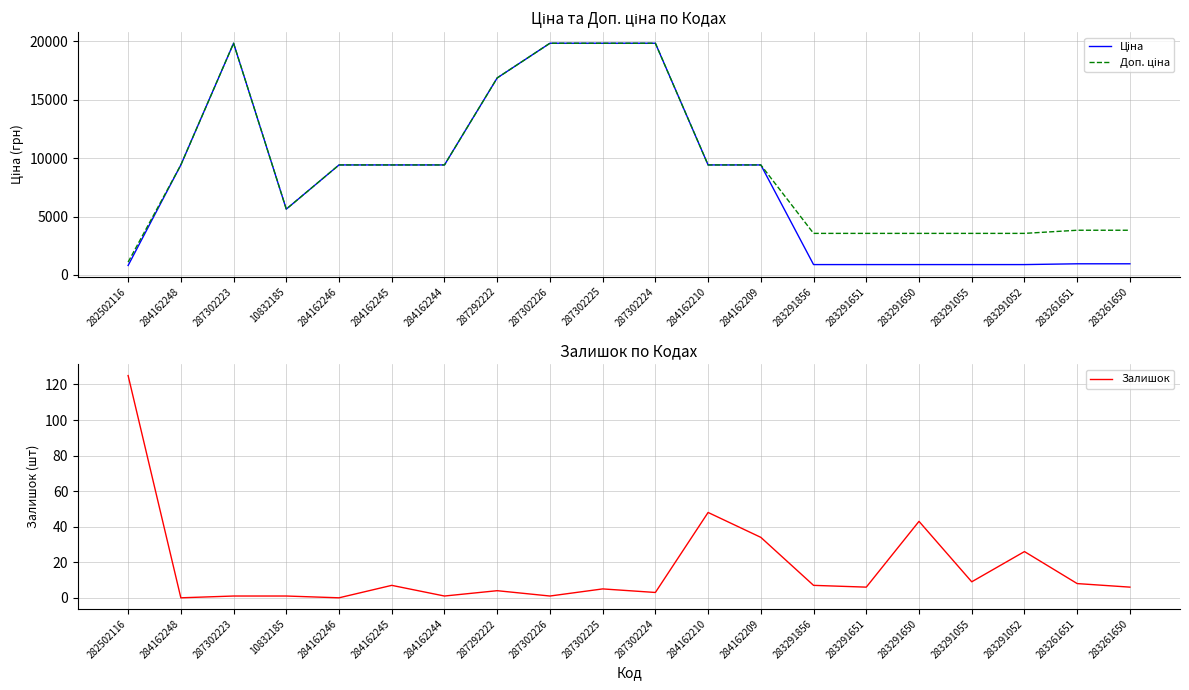

How many series are shown in this chart?

3